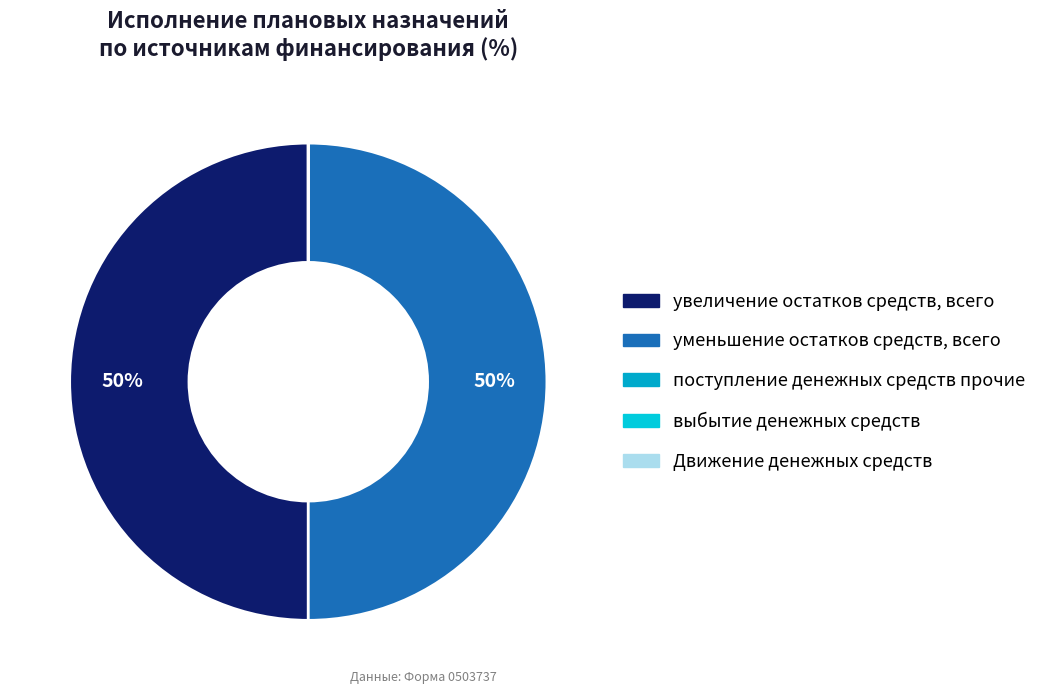

What percentage is the уменьшение остатков средств, всего slice, to the nearest percent?

50%